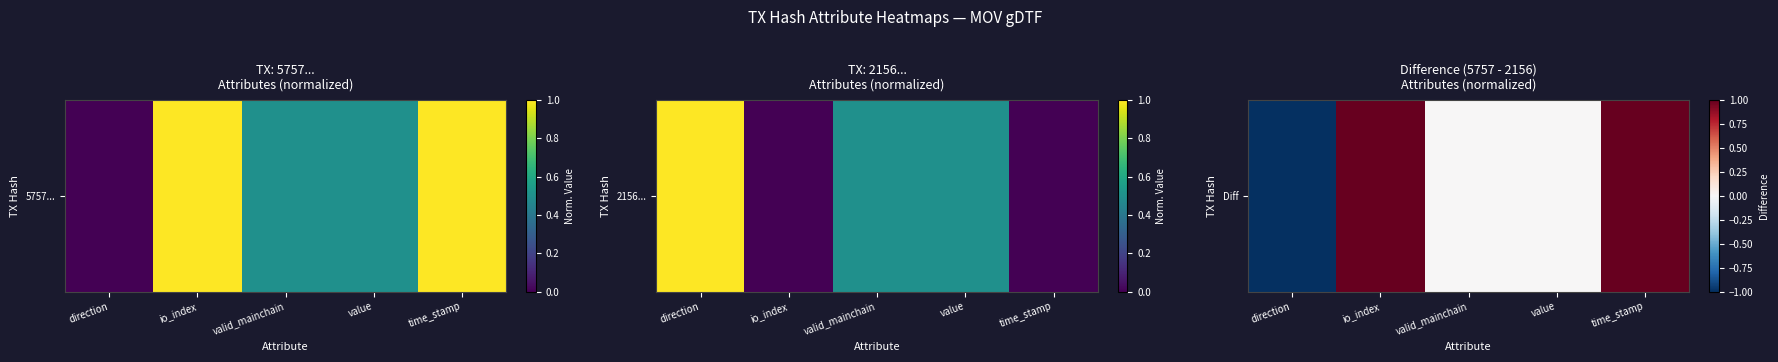

What is the minimum value shown in the chart?

-1